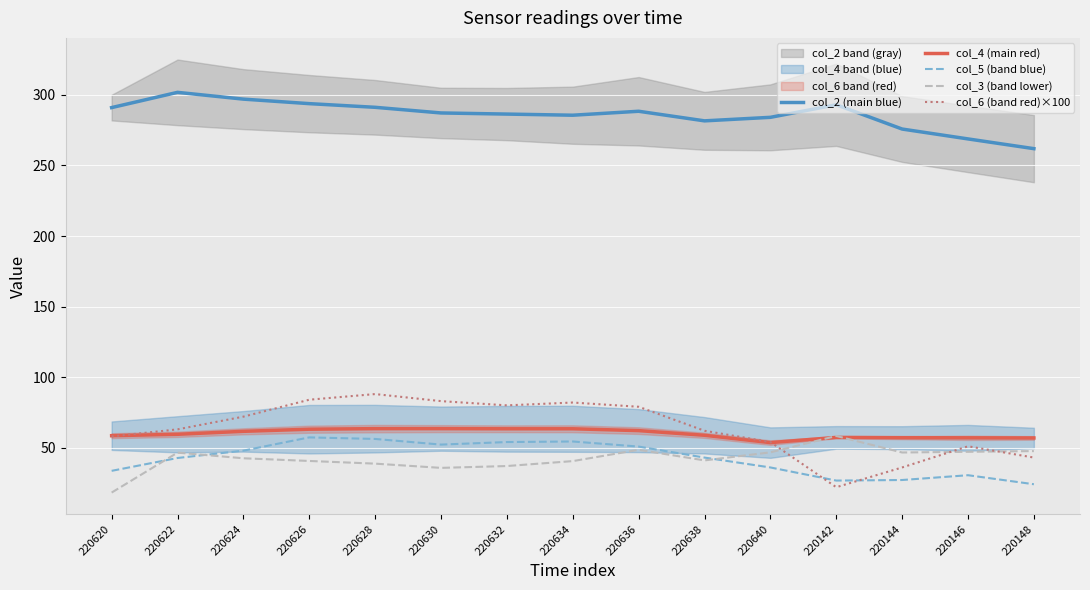

What is the minimum value for col_6 (band red)×100?

22.0